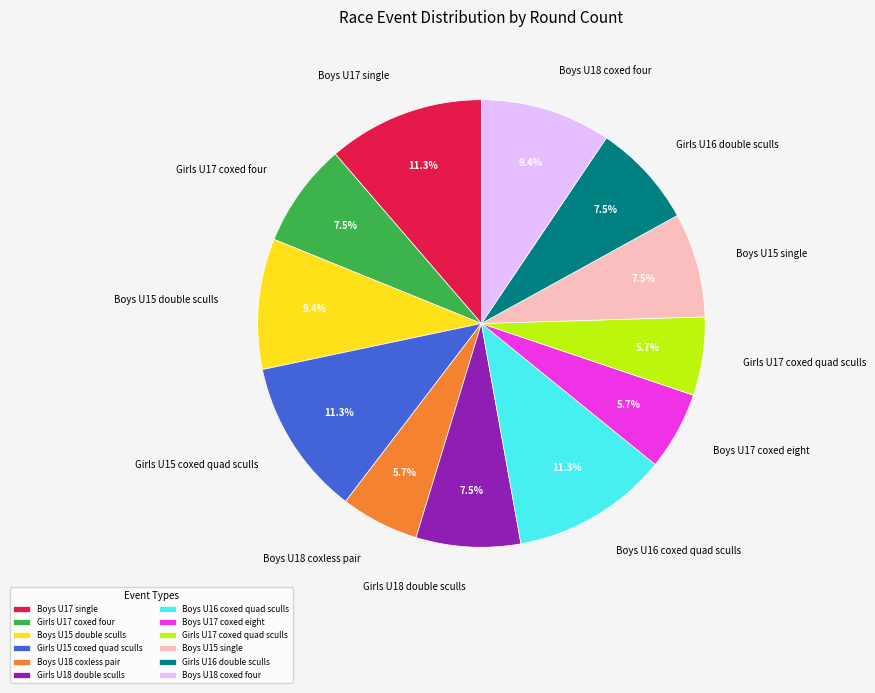

What percentage is the Boys U17 single slice, to the nearest percent?

11%